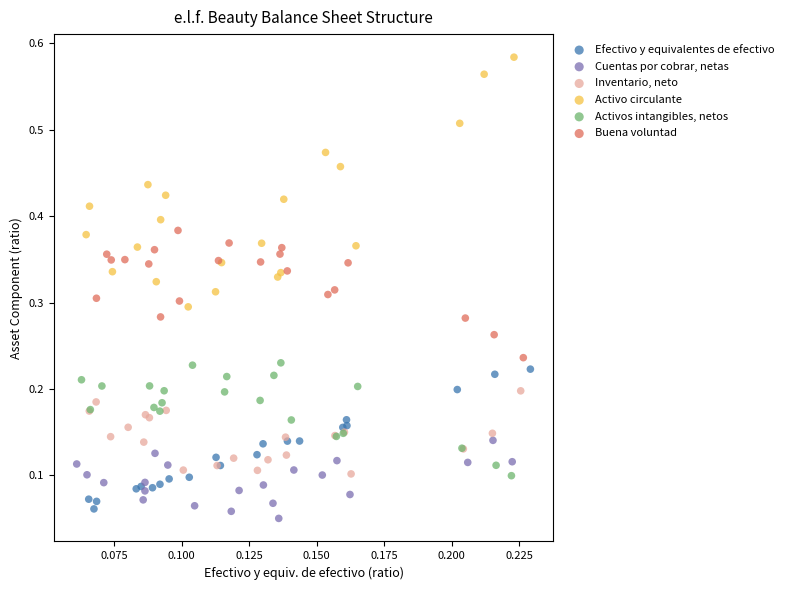

Which series contains the highest Y value?

Activo circulante